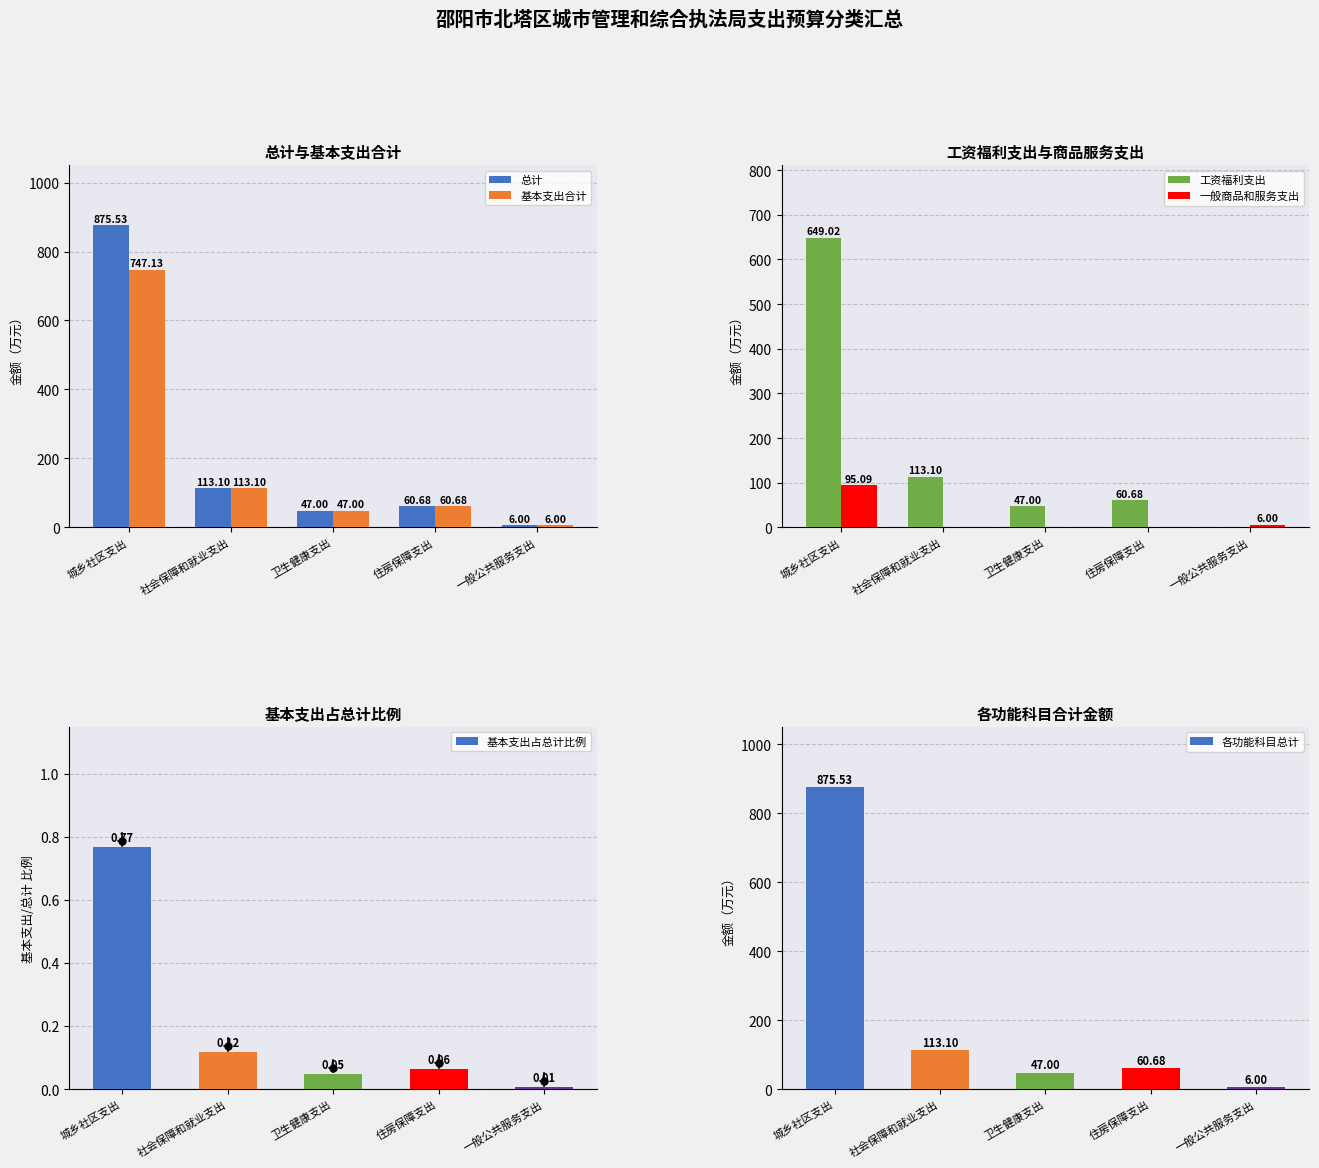

Reading left to right, transcribe all the data shown in this chart.

总计: 875.5	113.1	47.0	60.7	6.0
基本支出合计: 747.1	113.1	47.0	60.7	6.0
工资福利支出: 649.0	113.1	47.0	60.7	0.0
一般商品和服务支出: 95.1	0.0	0.0	0.0	6.0
基本支出占总计比例: 0.8	0.1	0.0	0.1	0.0
各功能科目总计: 875.5	113.1	47.0	60.7	6.0